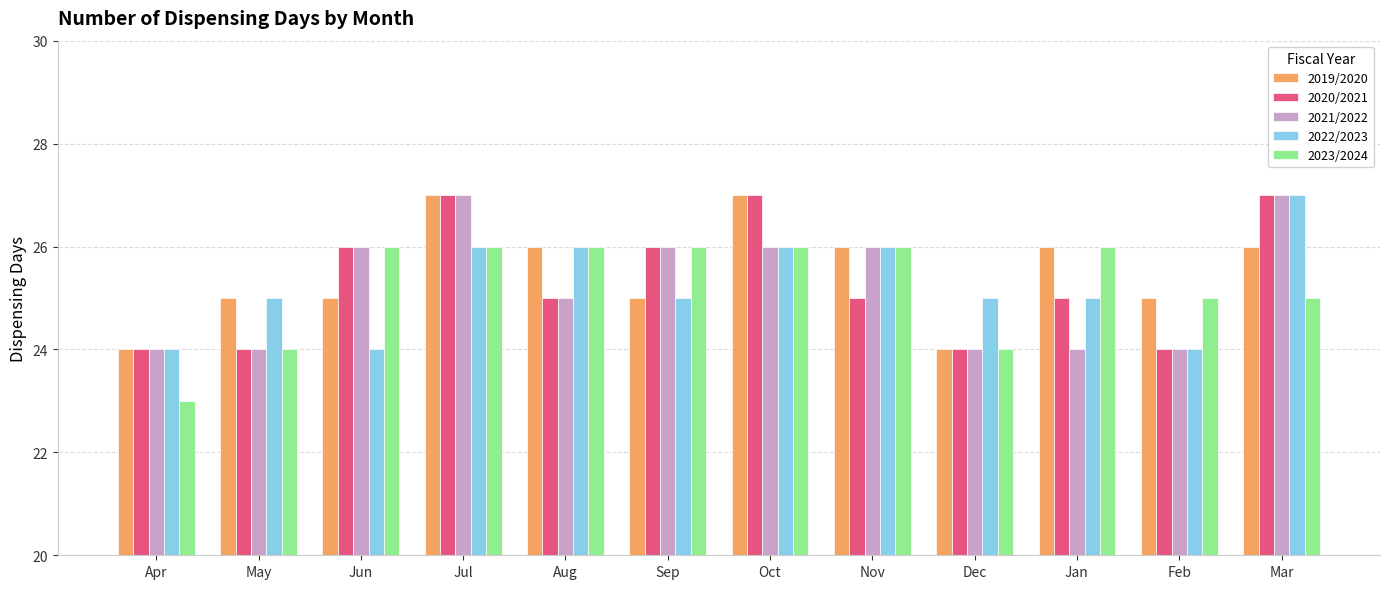

What is the difference between the second highest and minimum values in the 2023/2024 series?

3